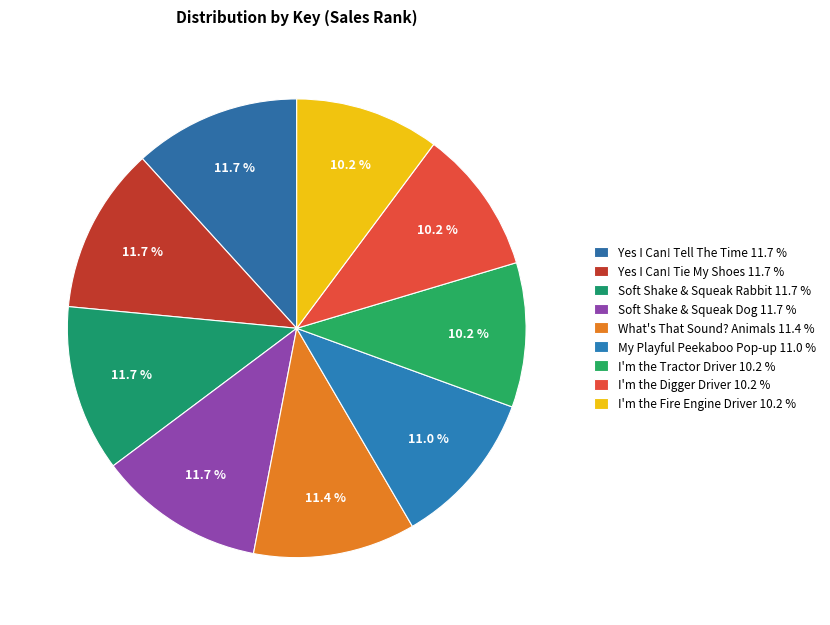

What percentage is the Yes I Can! Tie My Shoes slice, to the nearest percent?

12%